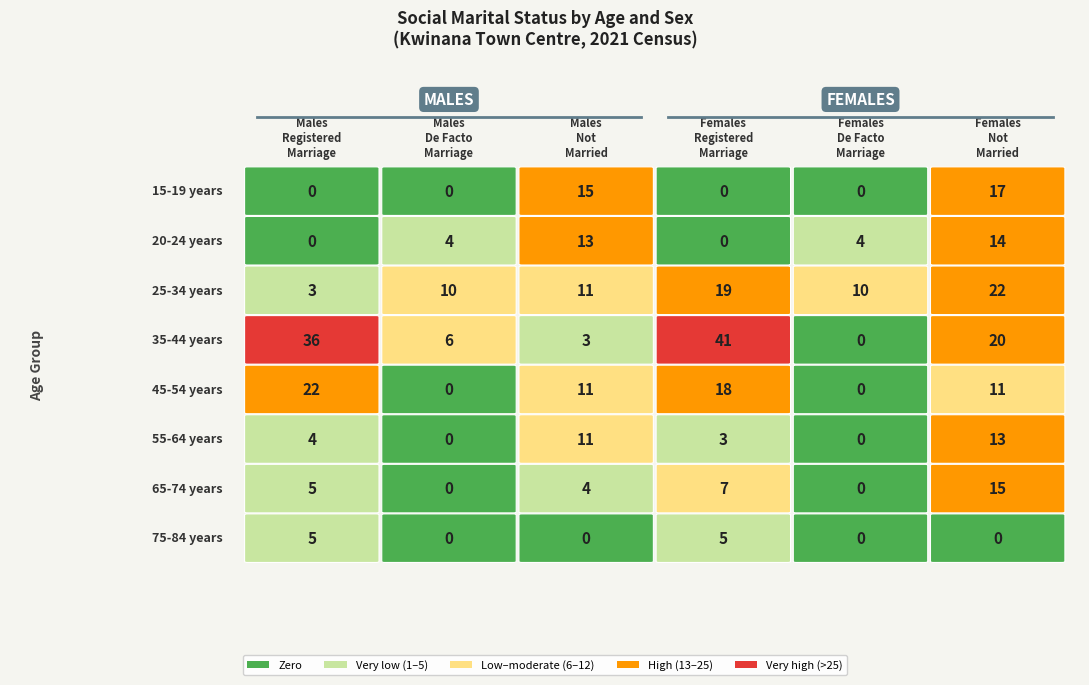

Reading left to right, what are all the values shown in this chart?

15-19 years: 0	0	15	0	0	17
20-24 years: 0	4	13	0	4	14
25-34 years: 3	10	11	19	10	22
35-44 years: 36	6	3	41	0	20
45-54 years: 22	0	11	18	0	11
55-64 years: 4	0	11	3	0	13
65-74 years: 5	0	4	7	0	15
75-84 years: 5	0	0	5	0	0